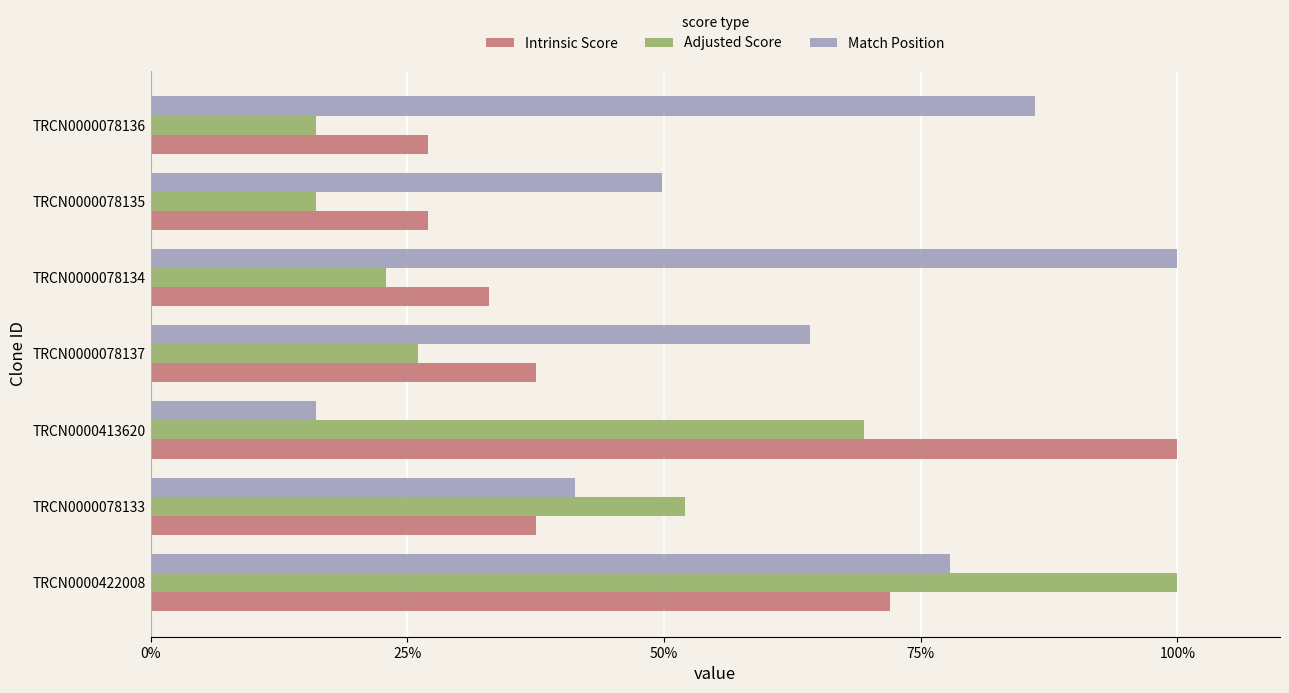

True or false: Intrinsic Score has a value of 37.5 at TRCN0000078133.

True